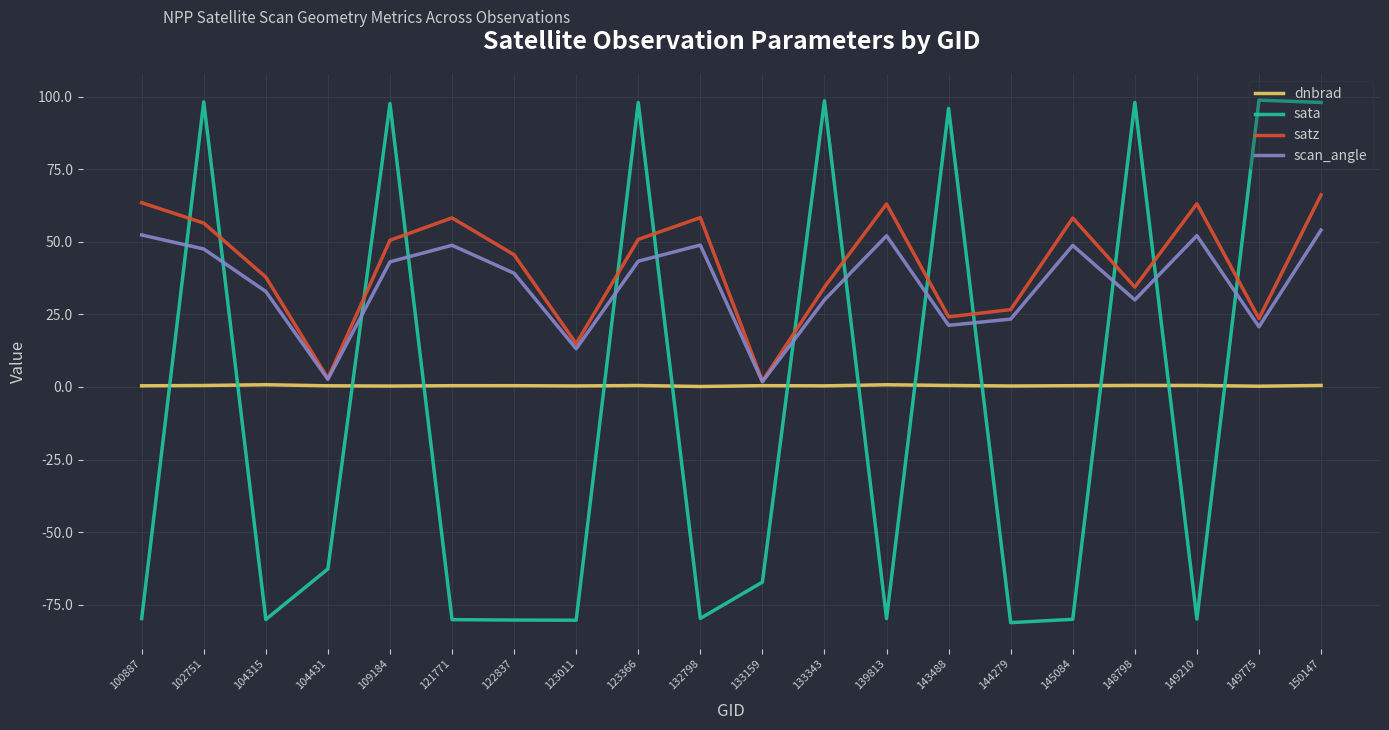

Does the chart have visible grid lines?

Yes